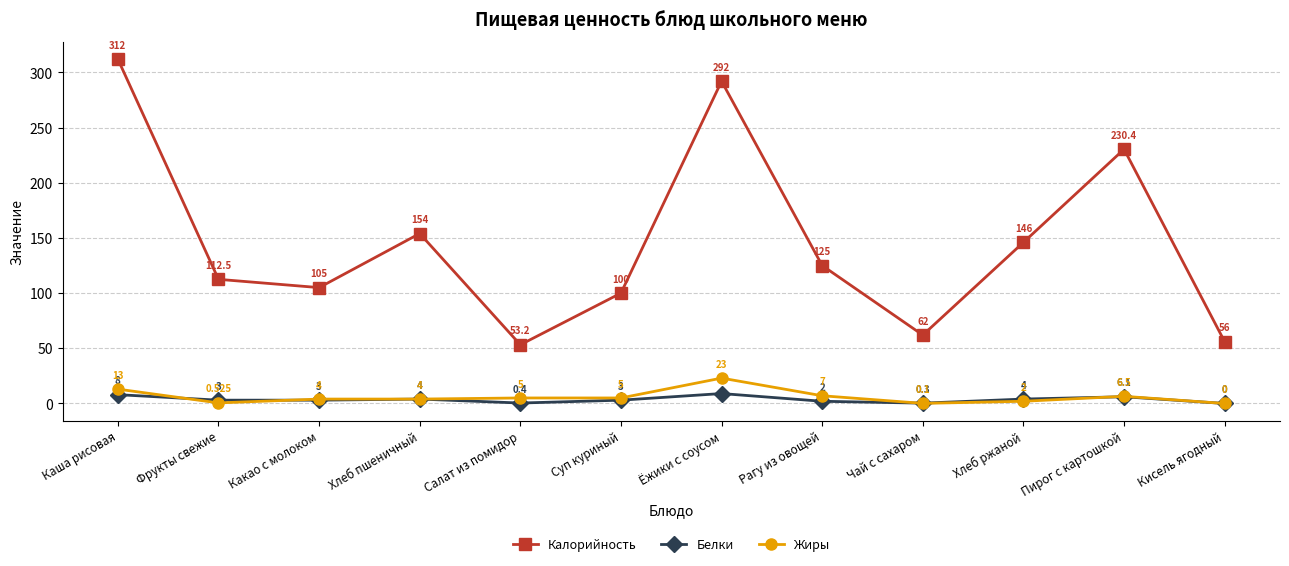

What is the value of the Белки point at the 2nd from the left?

3.0